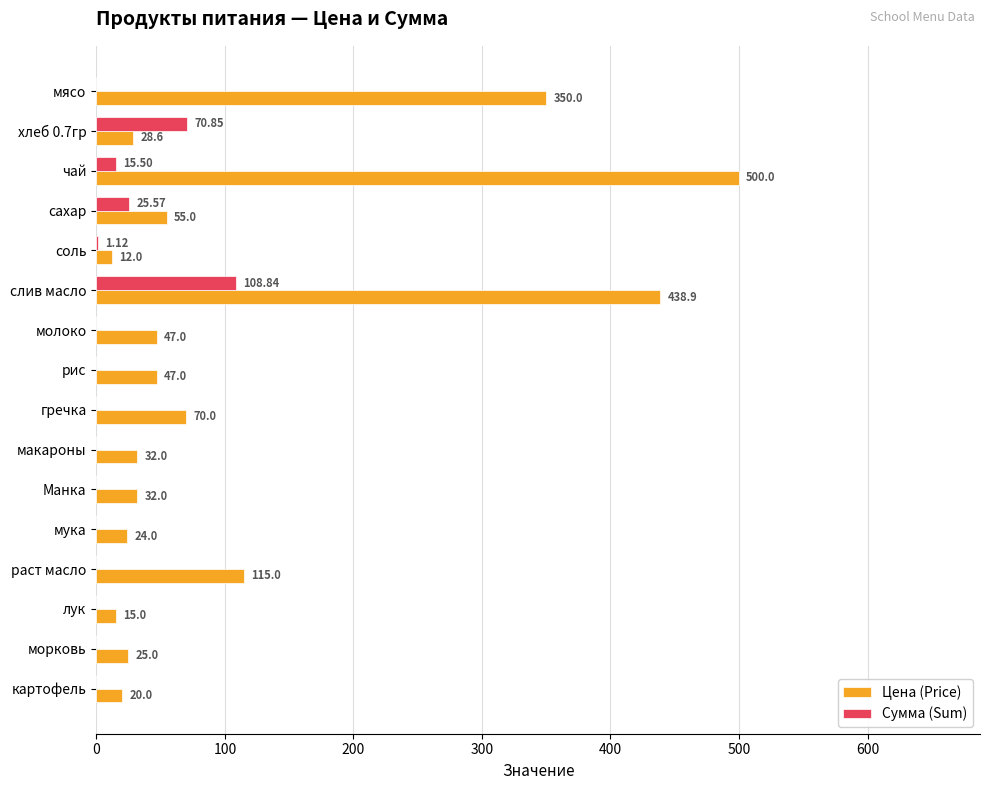

Which series changed the most between гречка and Манка?

Цена (Price)